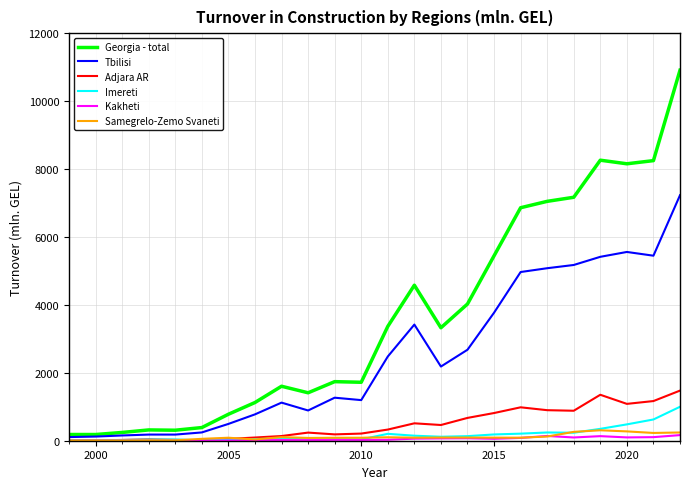

What is the highest value of the Imereti series?

999.7